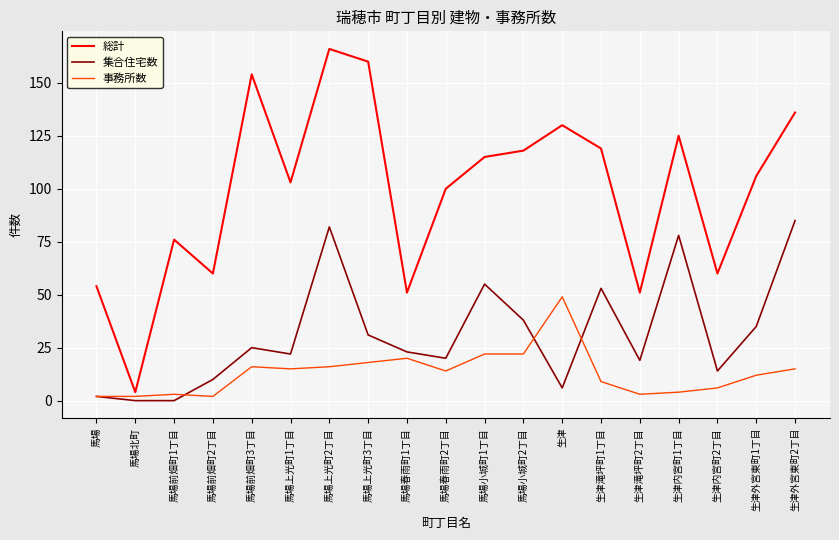

Which series has the widest spread of values?

総計